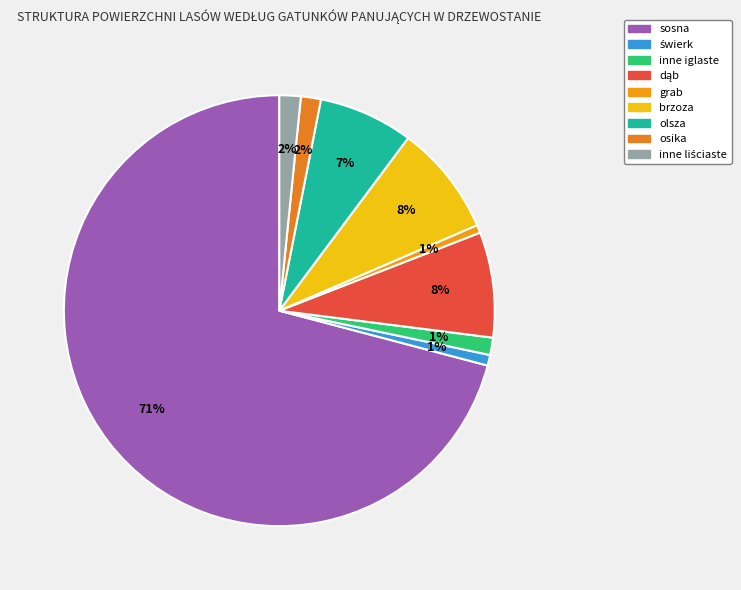

Which slice is the largest?

sosna